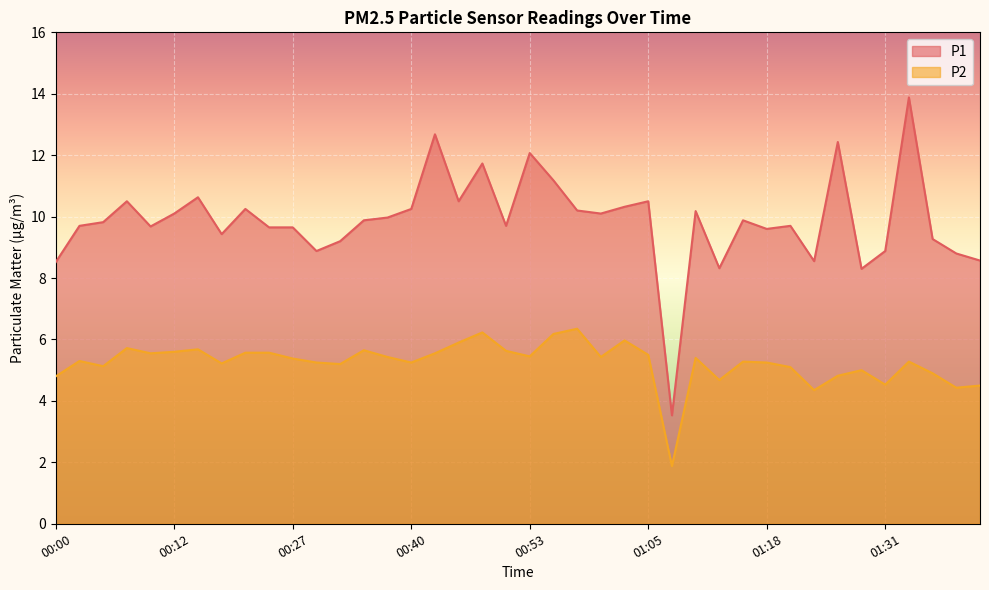

Reading right to left, transcribe all the data shown in this chart.

P1: 01:43=8.6	01:41=8.8	01:38=9.3	01:36=13.9	01:31=8.9	01:28=8.3	01:26=12.4	01:23=8.6	01:21=9.7	01:18=9.6	01:15=9.9	01:13=8.3	01:10=10.2	01:08=3.5	01:05=10.5	01:03=10.3	01:00=10.1	00:58=10.2	00:55=11.2	00:53=12.1	00:50=9.7	00:48=11.7	00:45=10.5	00:43=12.7	00:40=10.2	00:37=10.0	00:35=9.9	00:32=9.2	00:30=8.9	00:27=9.7	00:25=9.7	00:22=10.2	00:17=9.4	00:15=10.6	00:12=10.1	00:10=9.7	00:07=10.5	00:05=9.8	00:02=9.7	00:00=8.5
P2: 01:43=4.5	01:41=4.4	01:38=4.9	01:36=5.3	01:31=4.5	01:28=5.0	01:26=4.8	01:23=4.3	01:21=5.1	01:18=5.2	01:15=5.3	01:13=4.7	01:10=5.4	01:08=1.9	01:05=5.5	01:03=6.0	01:00=5.4	00:58=6.3	00:55=6.2	00:53=5.5	00:50=5.6	00:48=6.2	00:45=5.9	00:43=5.5	00:40=5.2	00:37=5.4	00:35=5.7	00:32=5.2	00:30=5.2	00:27=5.4	00:25=5.6	00:22=5.6	00:17=5.2	00:15=5.7	00:12=5.6	00:10=5.5	00:07=5.7	00:05=5.1	00:02=5.3	00:00=4.8